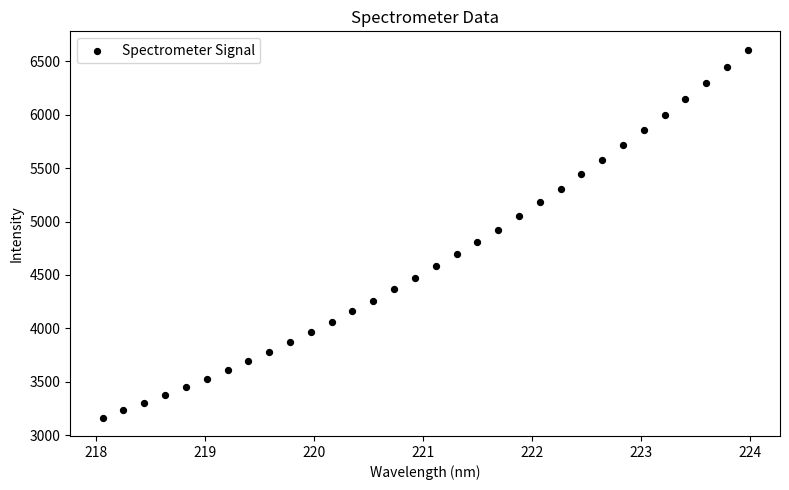

What is the range of X values (max minus min)?

5.9